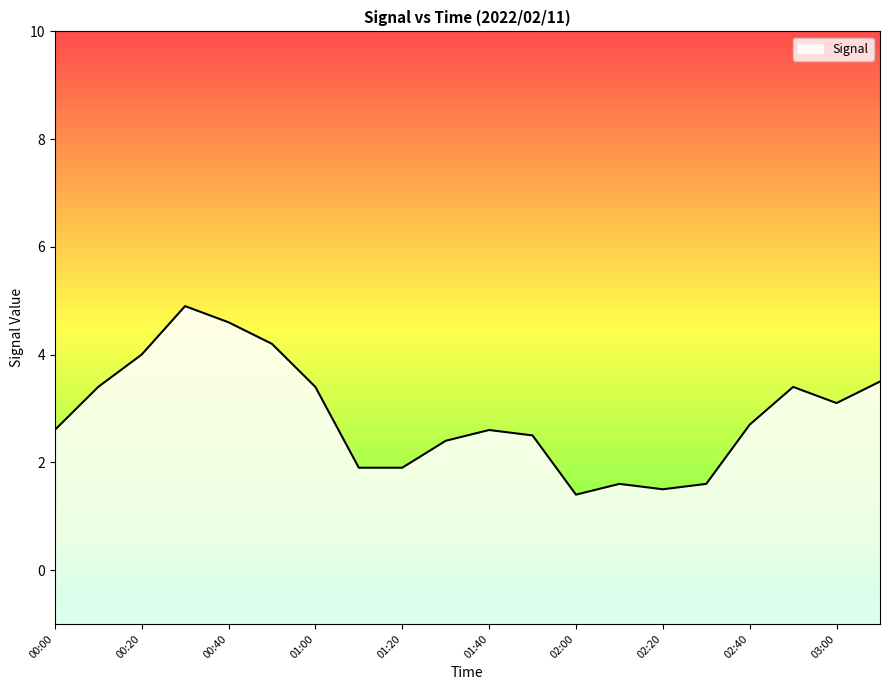

What is the sum of all values?

57.2